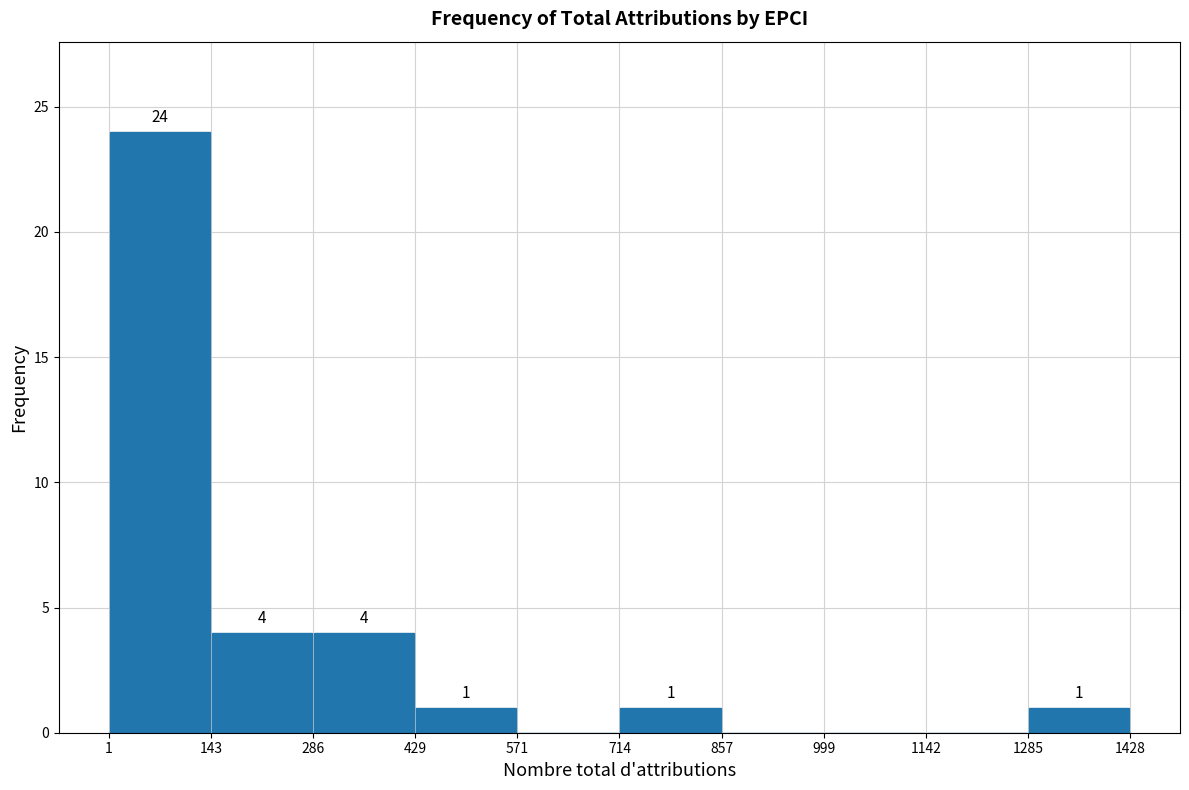

Which range on the x-axis has the tallest bar?

1 to 143